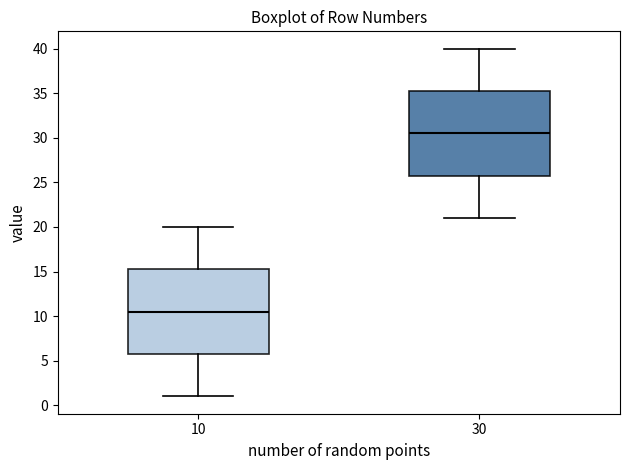

Reading left to right, transcribe this box plot: for each box, give where its median line is, the range the box spans, and where its two whiskers end, as read against the y-axis. The values are not printed on the chart, so give them approximately, as read against the axis.

10: median 10.5, box 6.0 to 15.5, whiskers 1.0 to 20.0
30: median 30.5, box 26.0 to 35.5, whiskers 21.0 to 40.0